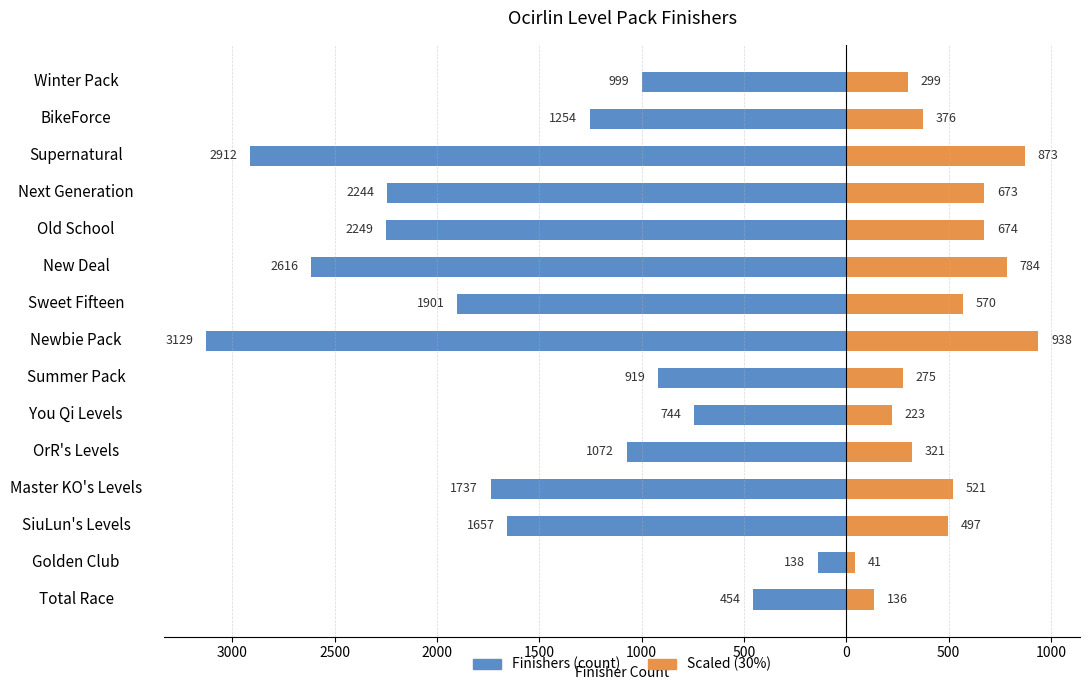

Reading left to right, what are all the values shown in this chart?

Finishers (left): -454.0	-138.0	-1657.0	-1737.0	-1072.0	-744.0	-919.0	-3129.0	-1901.0	-2616.0	-2249.0	-2244.0	-2912.0	-1254.0	-999.0
Finishers (right): 136.2	41.4	497.1	521.1	321.6	223.2	275.7	938.7	570.3	784.8	674.7	673.2	873.6	376.2	299.7